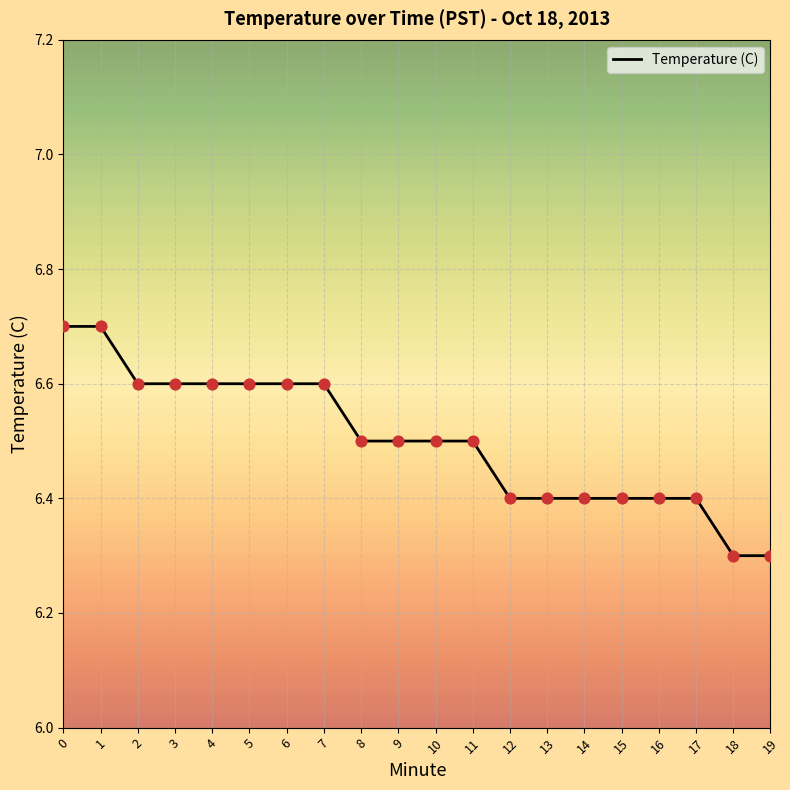

What is the change in value from 17 to 18?

-0.1